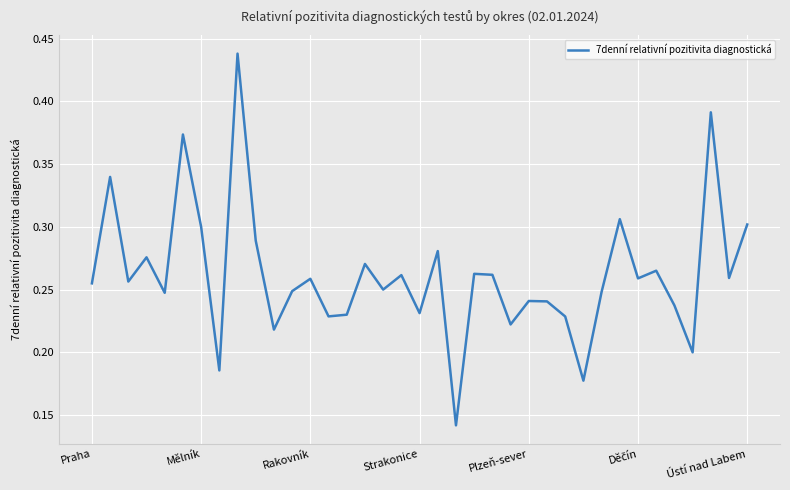

How many lines are shown in the chart?

1